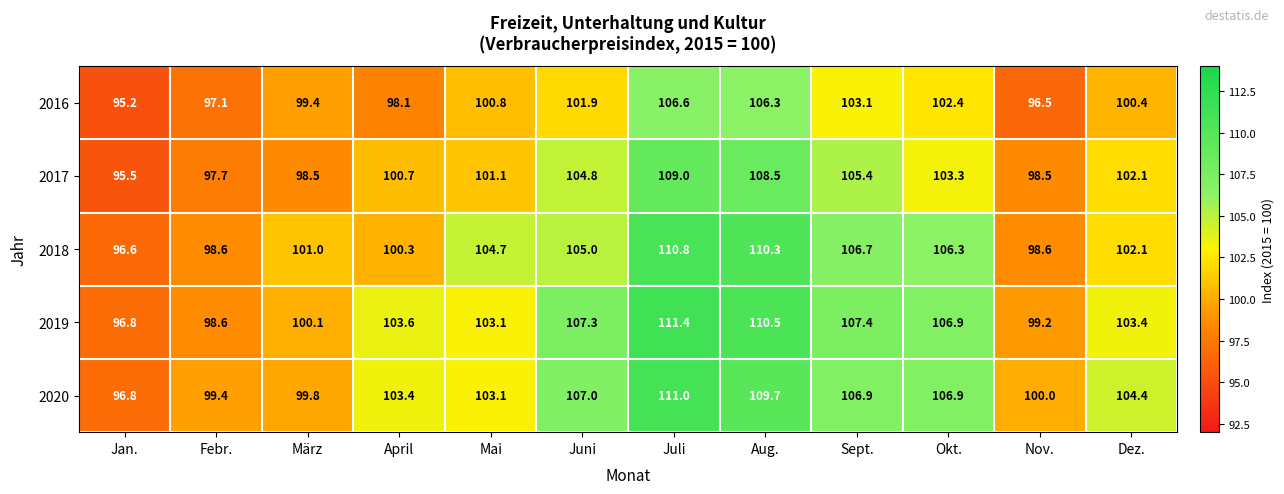

Read the 2016 value at Okt..

102.4